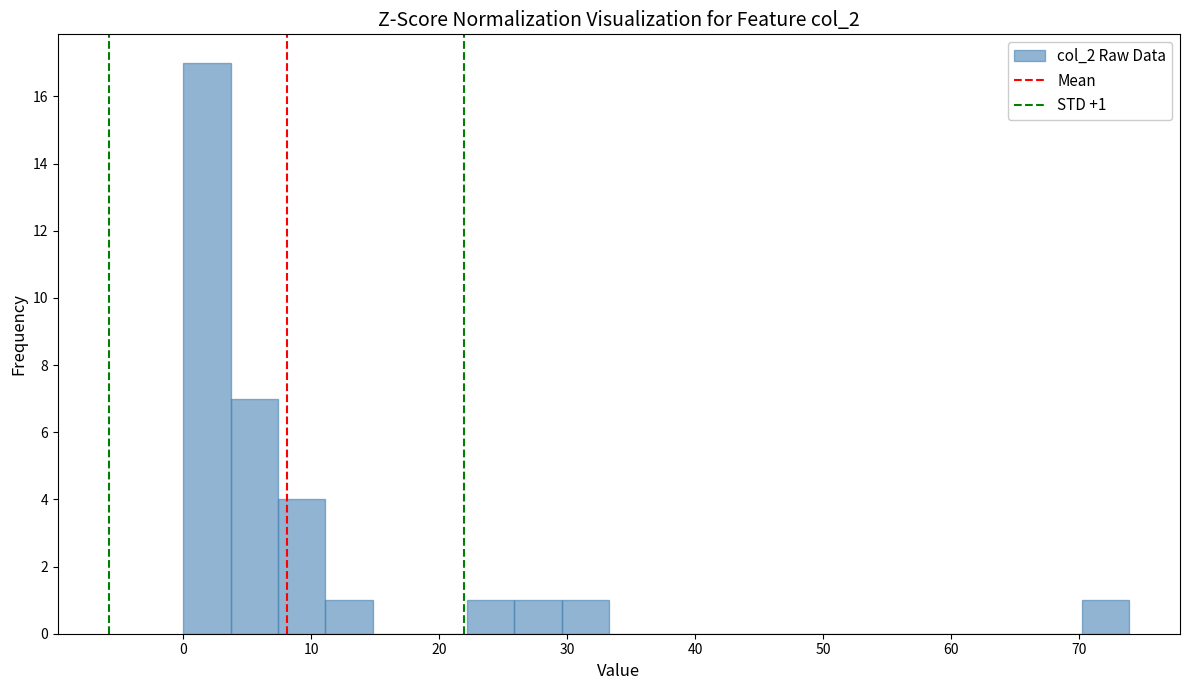

Around what value on the x-axis is the tallest bar? Give the approximate position of its centre, as read against the axis.

2